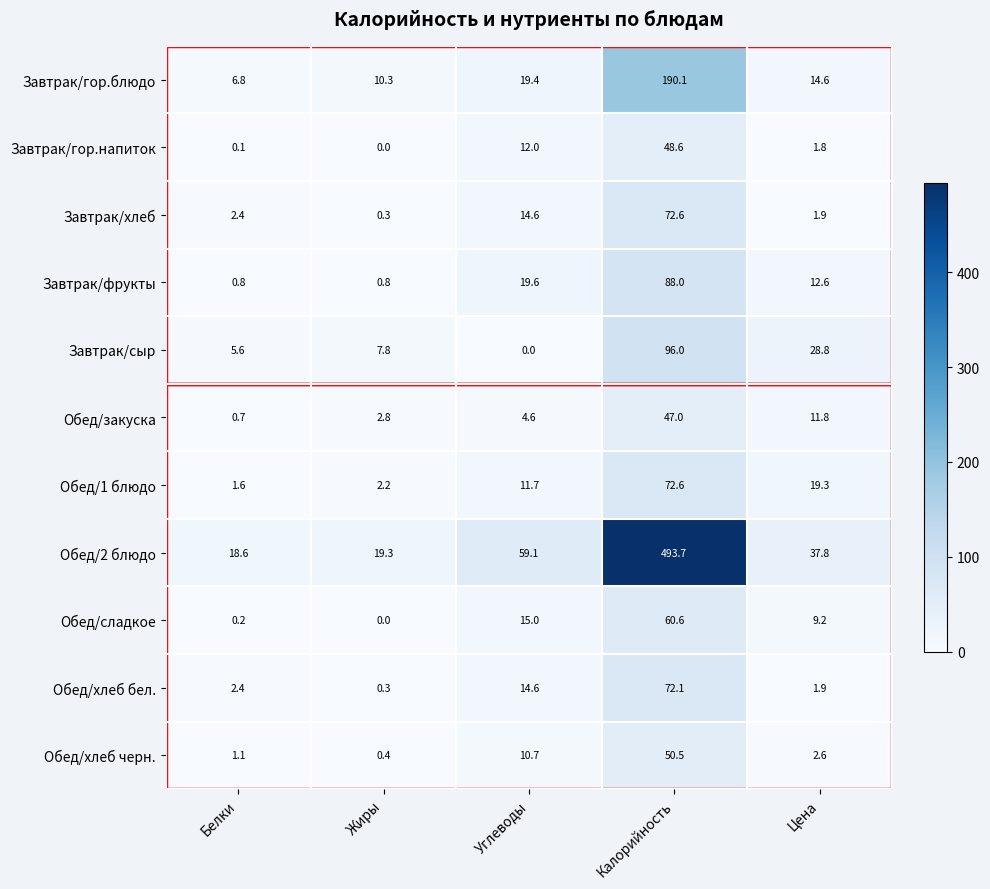

Rank the categories by Завтрак/хлеб value from lowest to highest.

Жиры, Цена, Белки, Углеводы, Калорийность